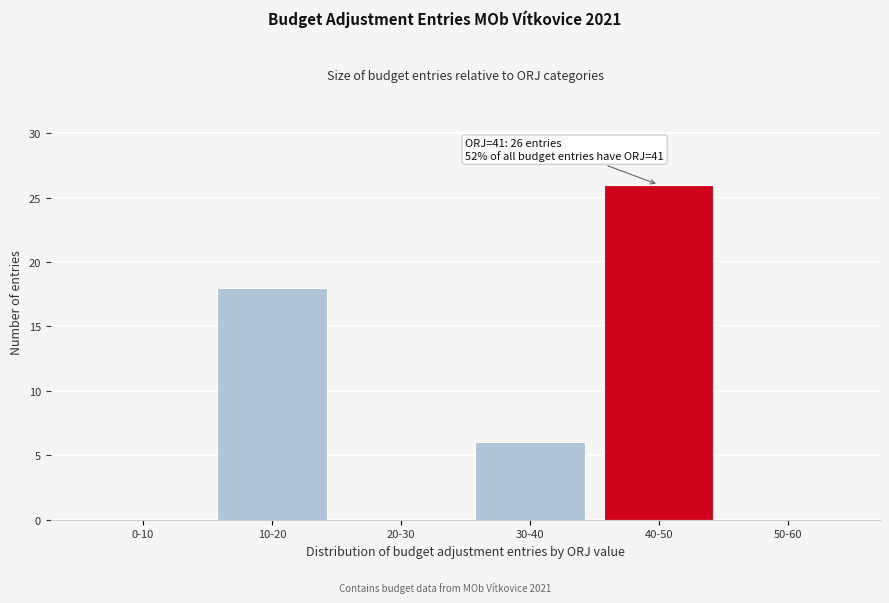

Reading left to right, what are all the values shown in this chart?

0-10=0	10-20=18	20-30=0	30-40=6	40-50=26	50-60=0